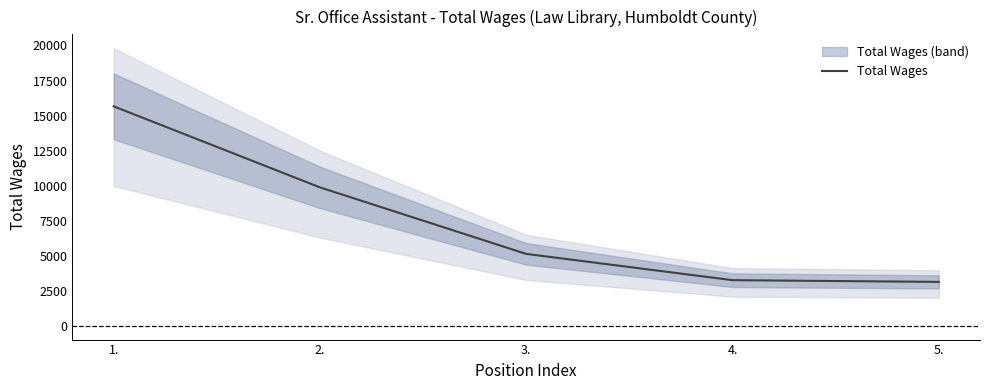

Reading left to right, what are all the values shown in this chart?

15657	9873	5125	3251	3127